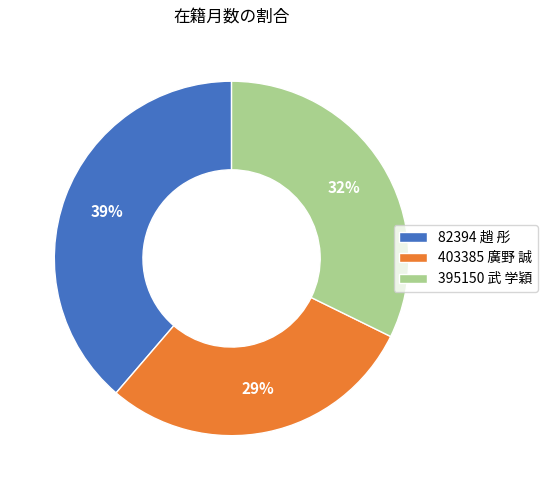

Is 395150 武 学穎 the majority of the pie?

No